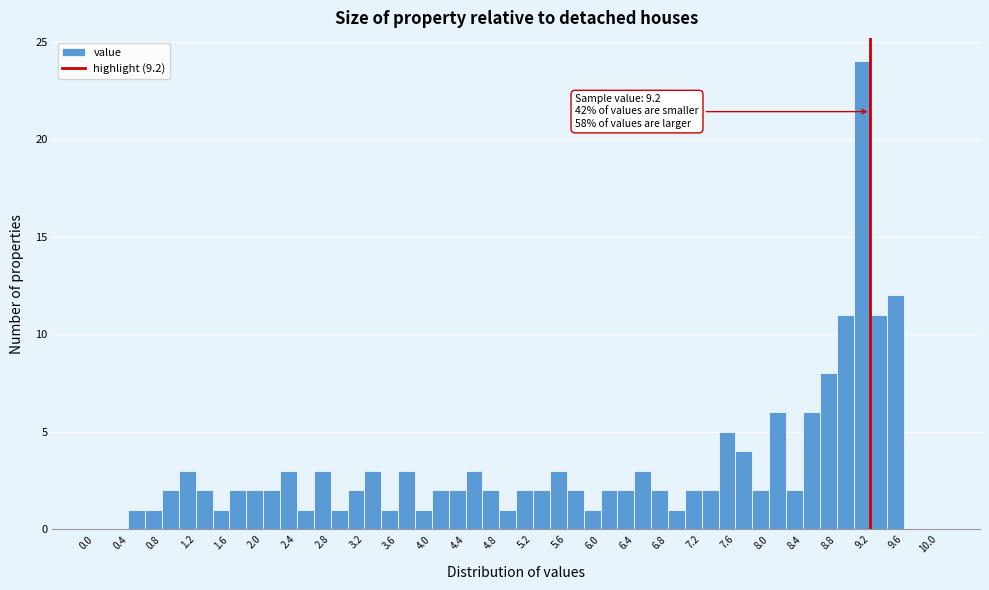

Which range on the x-axis has the tallest bar?

9.0 to 9.2